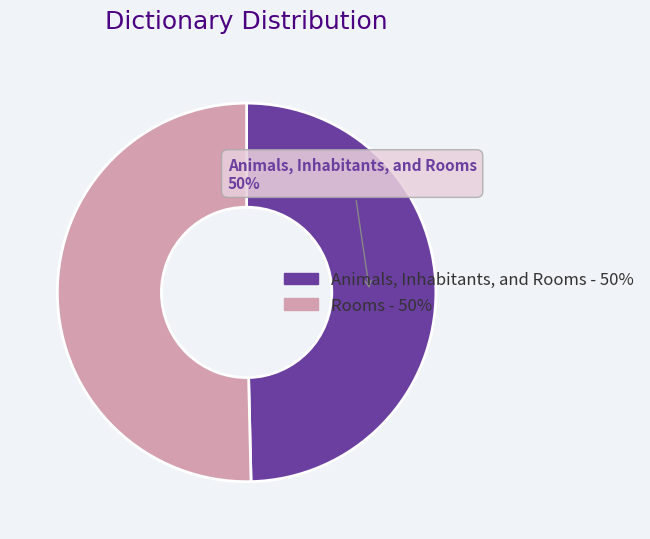

To the nearest percent, what is the average slice percentage?

50%